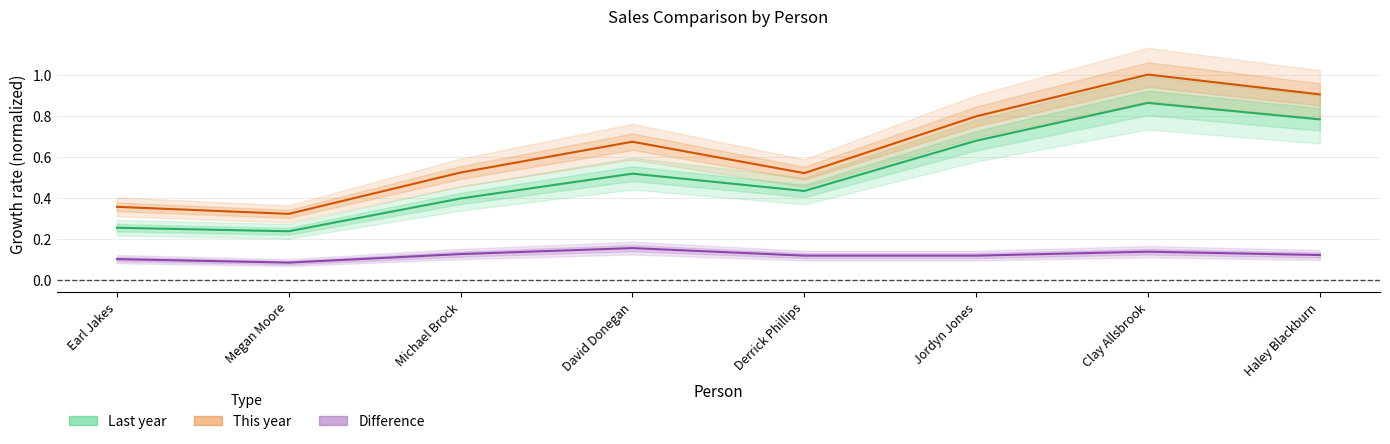

What is the difference between the maximum and minimum values in the Difference series?

0.1